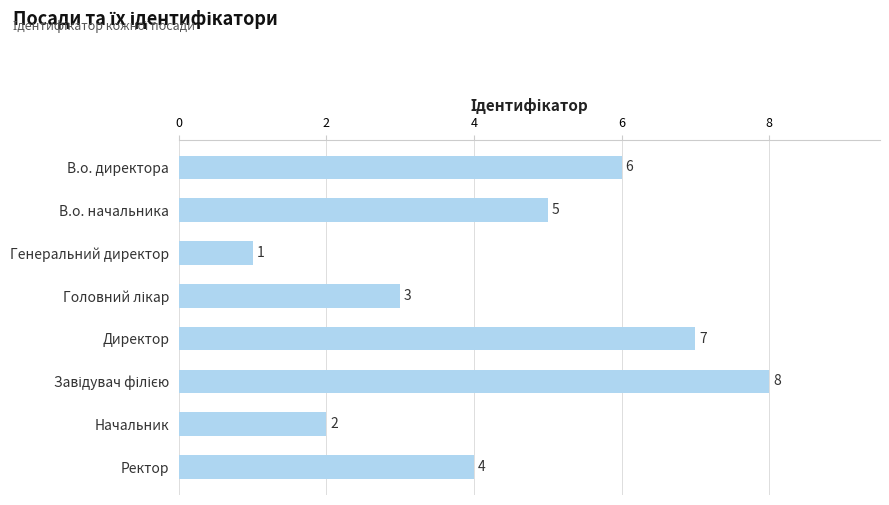

The chart shows a value of 6 at В.о. директора. True or false?

True